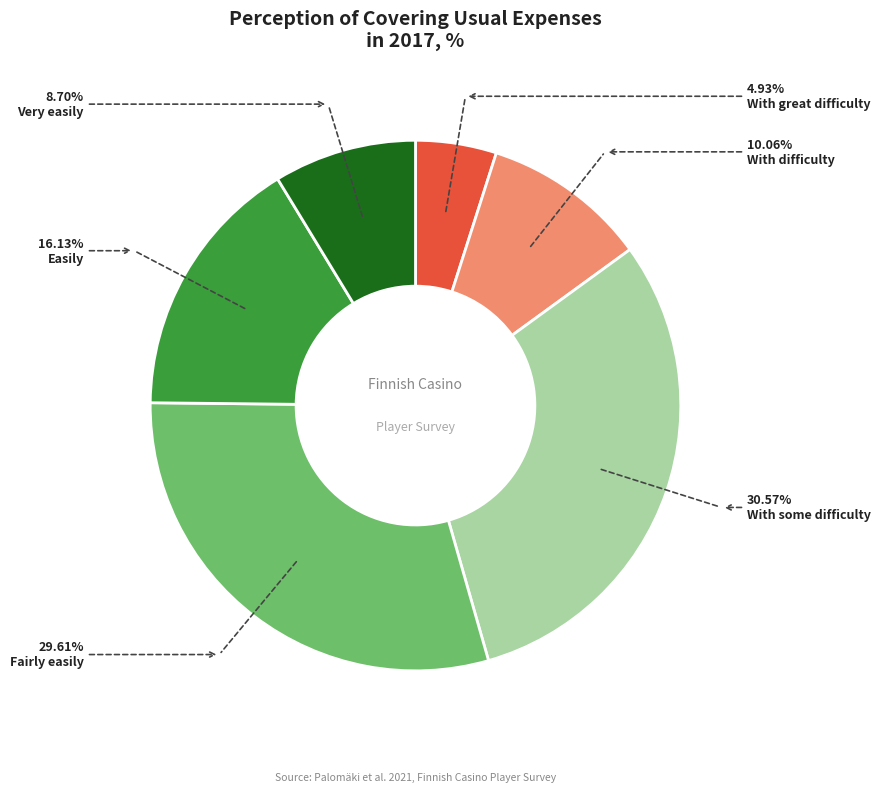

To the nearest percent, what is the difference between the Easily and With some difficulty slice percentages?

14%